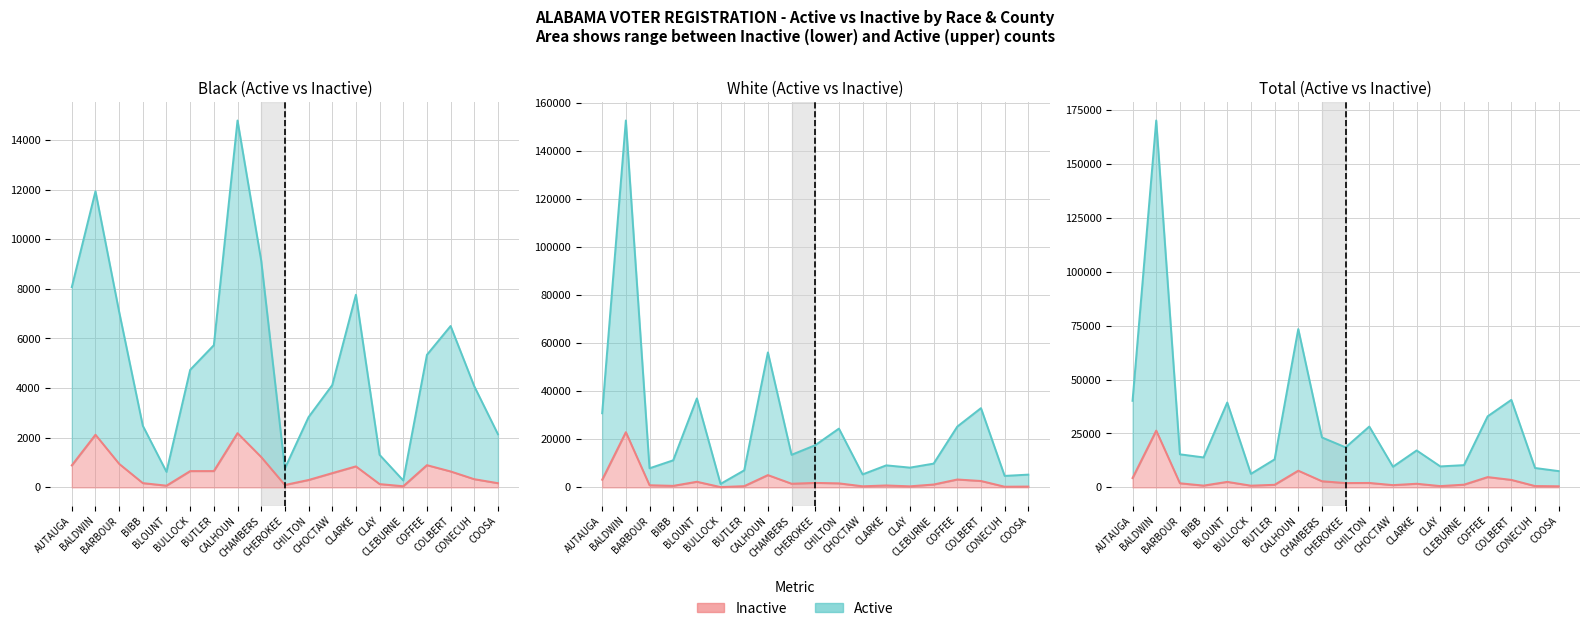

What is the label of the 15th point from the right?

BLOUNT